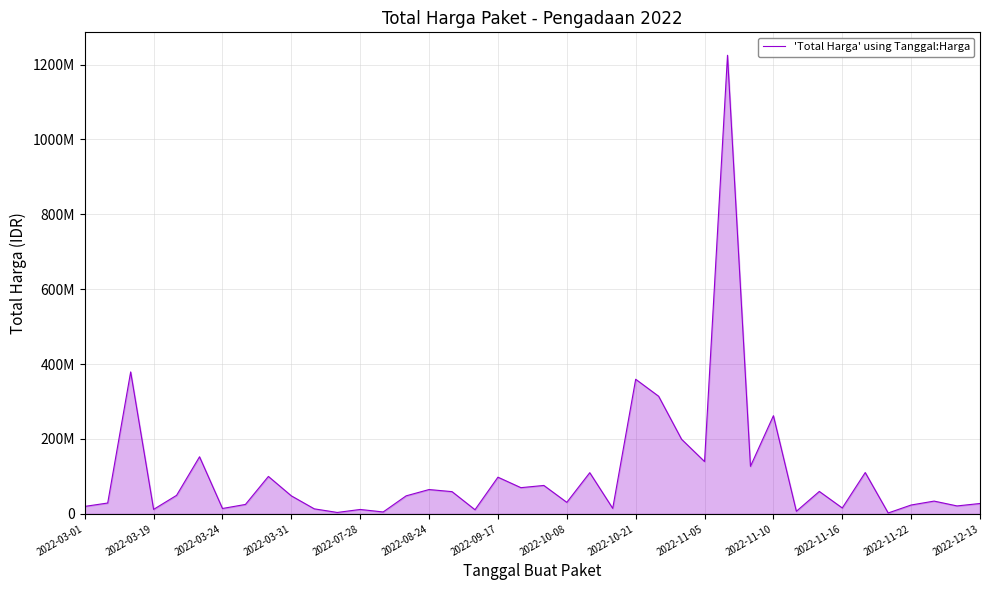

What is the average value?

109389879